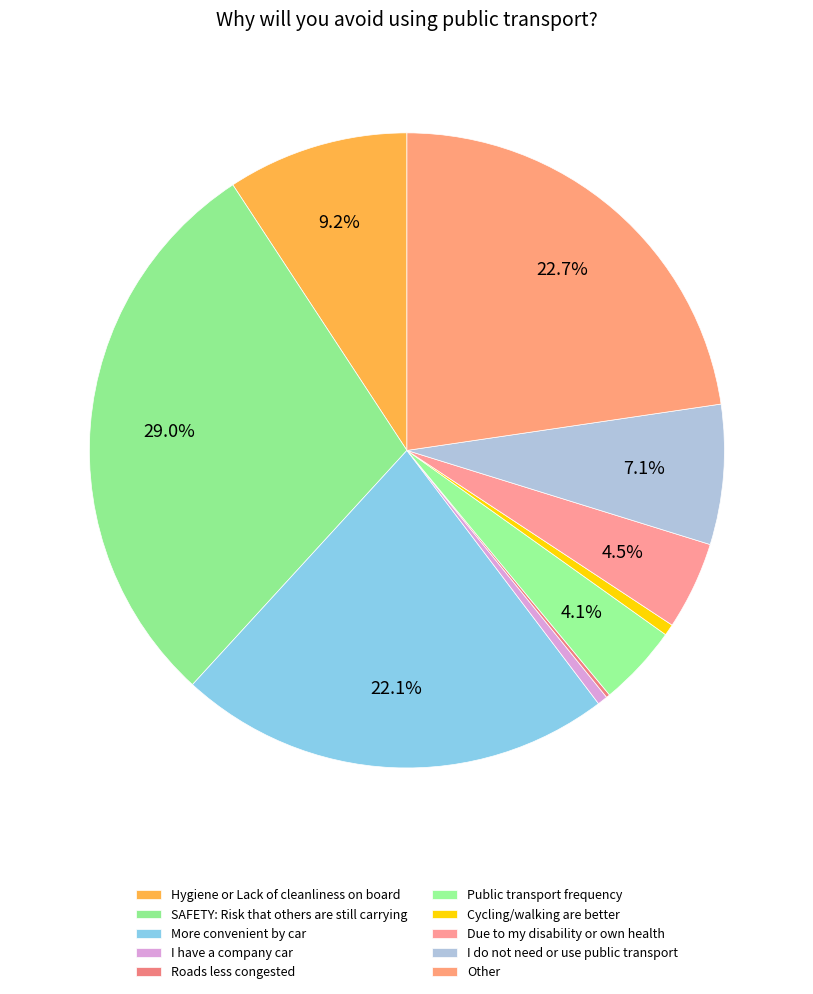

To the nearest percent, what is the combined percentage of SAFETY: Risk that others are still carrying and More convenient by car?

51%